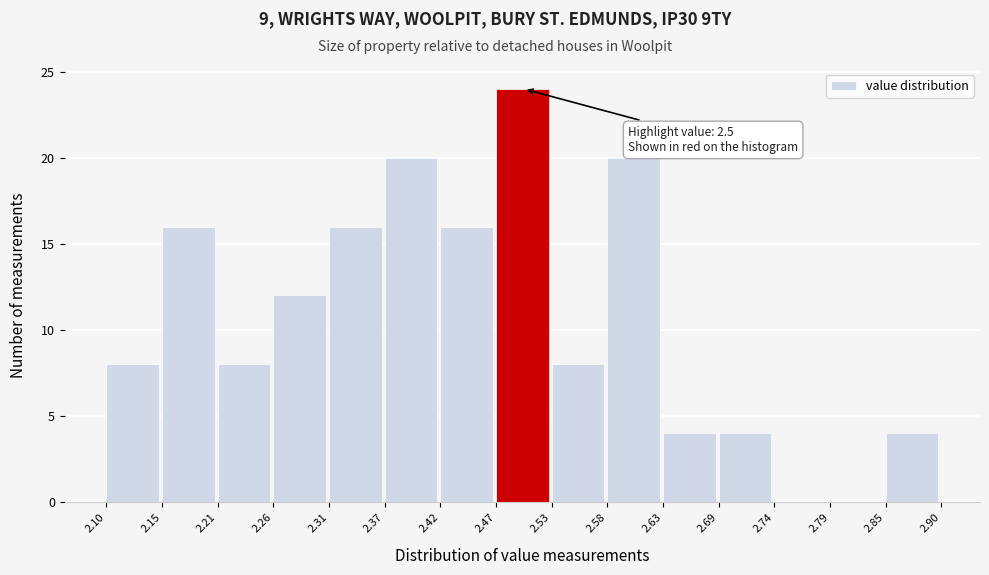

Which range on the x-axis has the tallest bar?

2.47 to 2.53